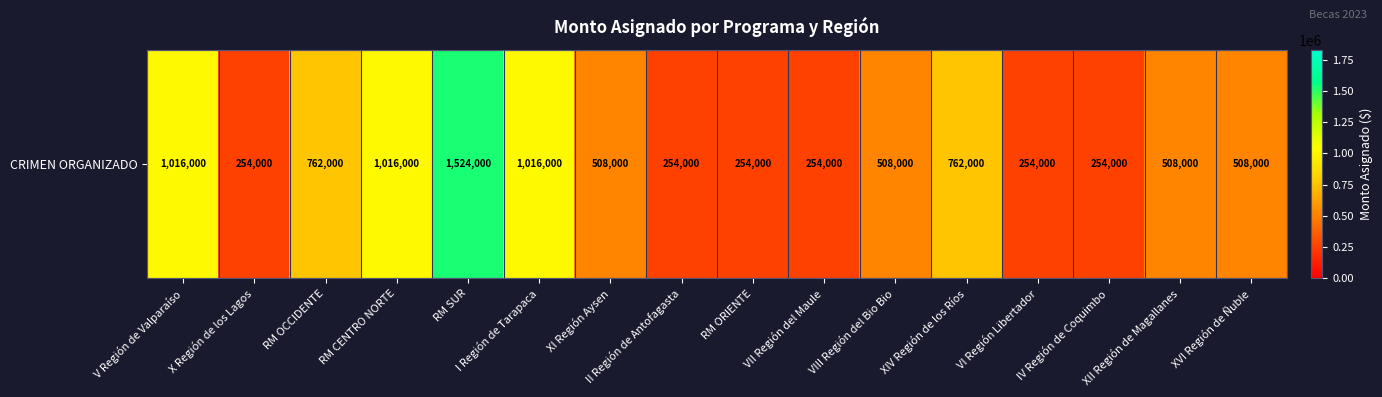

Reading right to left, list all the values displayed in this chart.

XVI Región de Ñuble=508000	XII Región de Magallanes=508000	IV Región de Coquimbo=254000	VI Región Libertador=254000	XIV Región de los Ríos=762000	VIII Región del Bio Bio=508000	VII Región del Maule=254000	RM ORIENTE=254000	II Región de Antofagasta=254000	XI Región Aysen=508000	I Región de Tarapaca=1016000	RM SUR=1524000	RM CENTRO NORTE=1016000	RM OCCIDENTE=762000	X Región de los Lagos=254000	V Región de Valparaíso=1016000